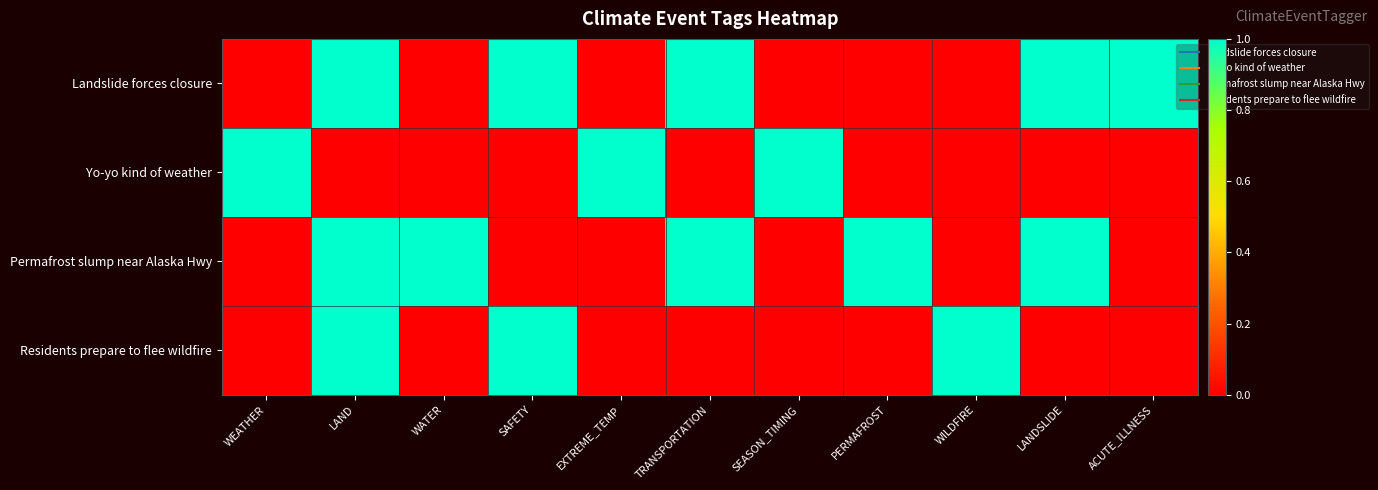

Which series has the largest total across all categories?

Landslide forces closure